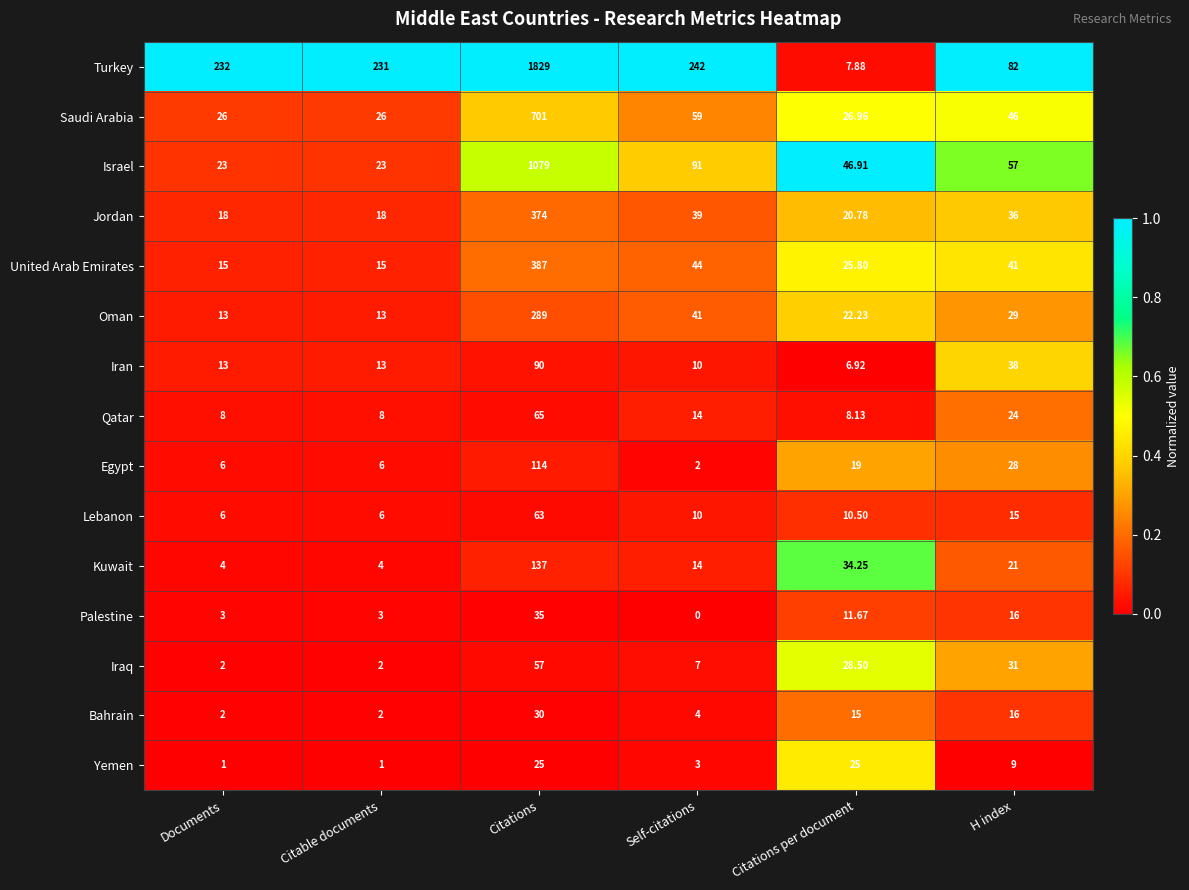

At which label does Egypt reach its minimum?

Self-citations